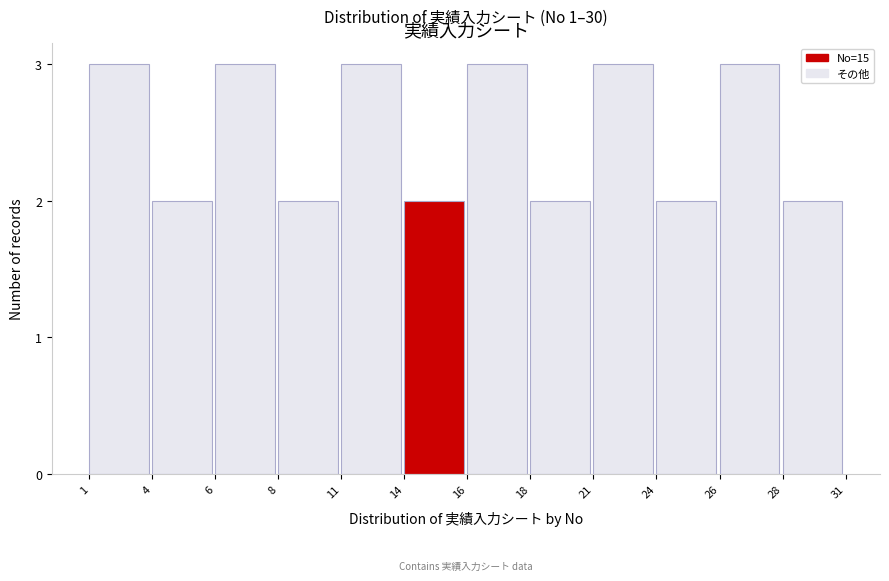

Reading left to right, list all the values displayed in this chart.

1=3	4=2	6=3	8=2	11=3	14=2	16=3	18=2	21=3	24=2	26=3	28=2